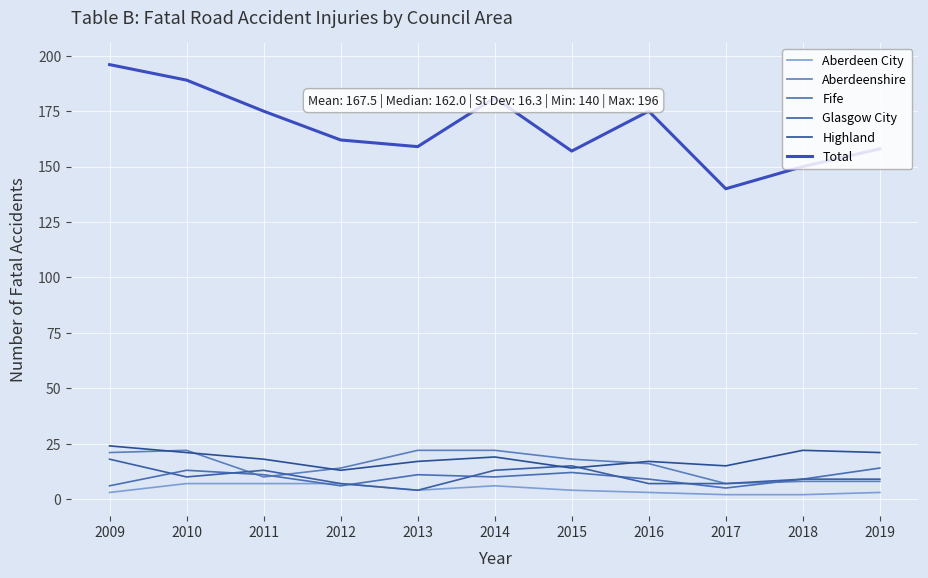

What is the highest value of the Highland series?

24